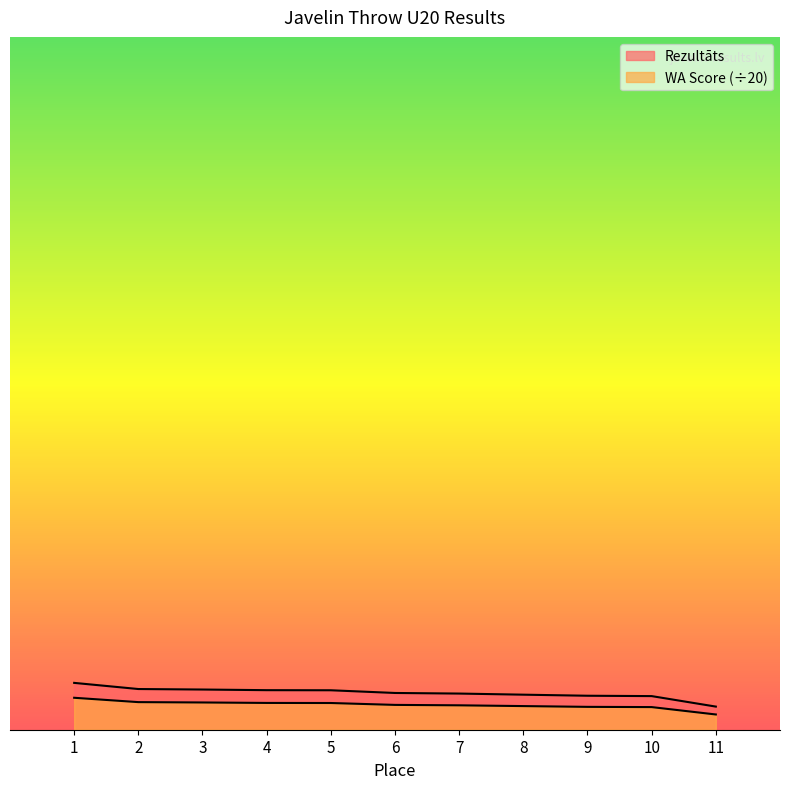

Between 9 and 4, which is larger?

4